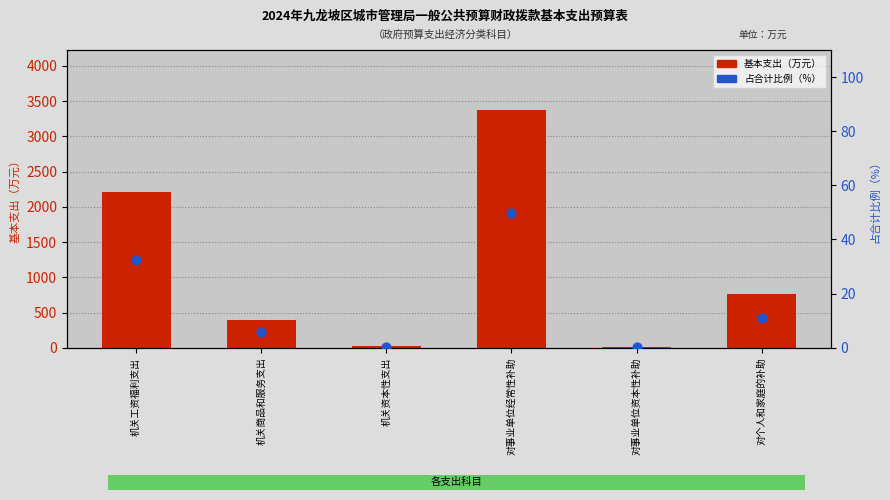

Which series reaches the maximum Y coordinate?

基本支出（万元）